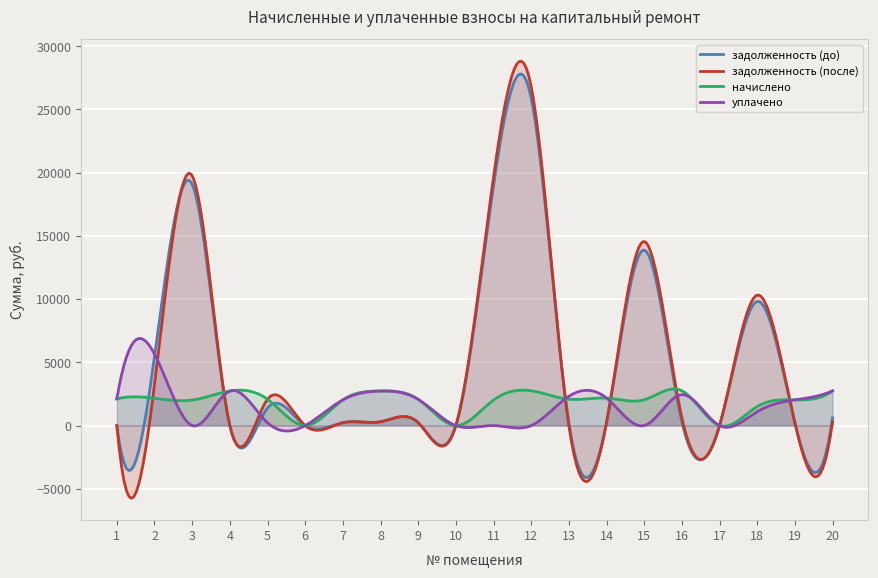

Which series changed the most between 2 and 9?

задолженность (до)